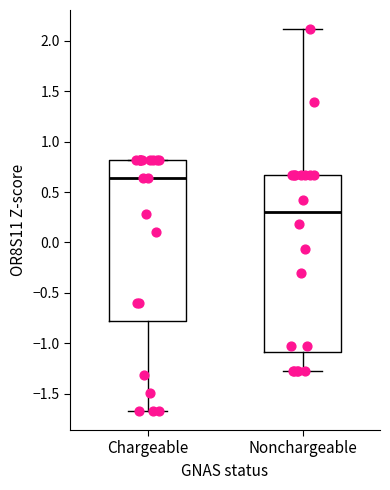

Reading left to right, transcribe this box plot: for each box, give where its median line is, the range the box spans, and where its two whiskers end, as read against the y-axis. The values are not printed on the chart, so give them approximately, as read against the axis.

Chargeable: median 0.65, box -0.80 to 0.80, whiskers -1.65 to 0.80
Nonchargeable: median 0.30, box -1.10 to 0.65, whiskers -1.25 to 2.10